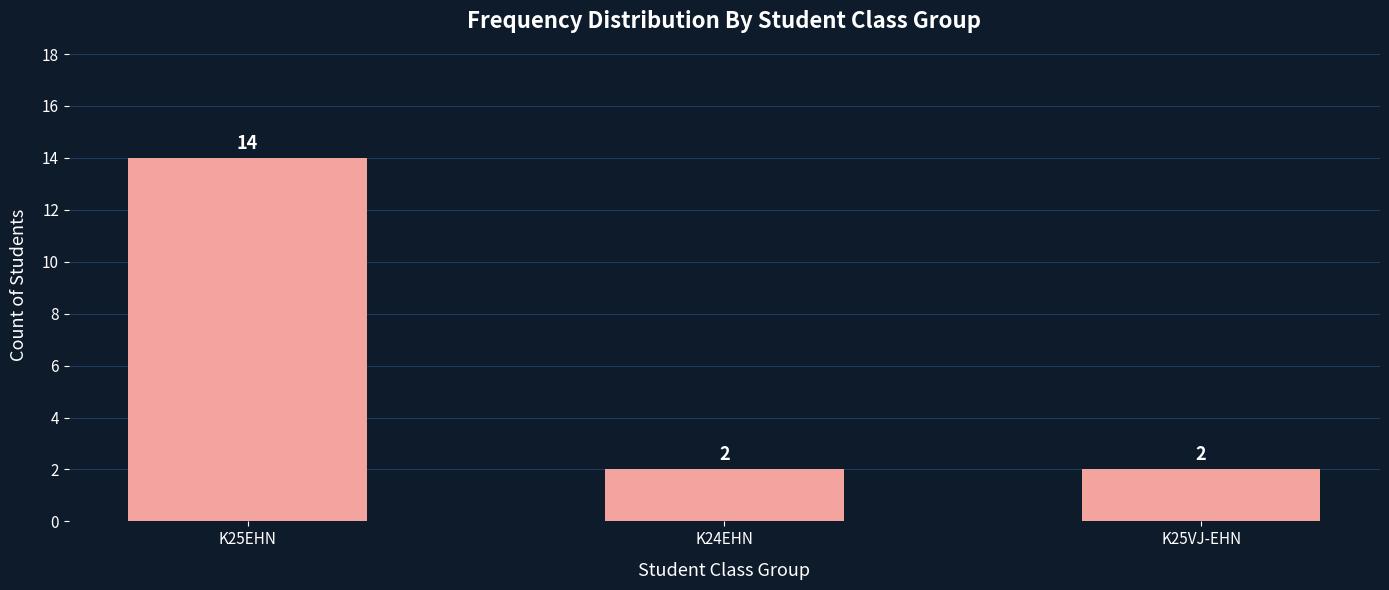

Reading right to left, extract all data points from this chart.

2	2	14